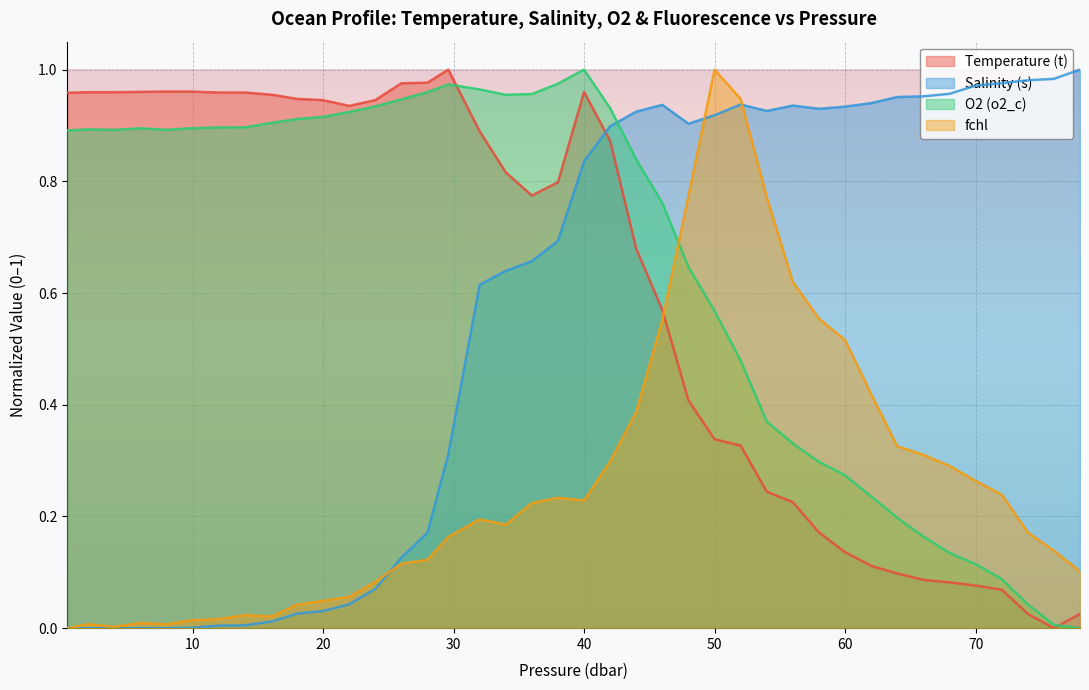

True or false: fchl and Temperature (t) cross at least once.

True